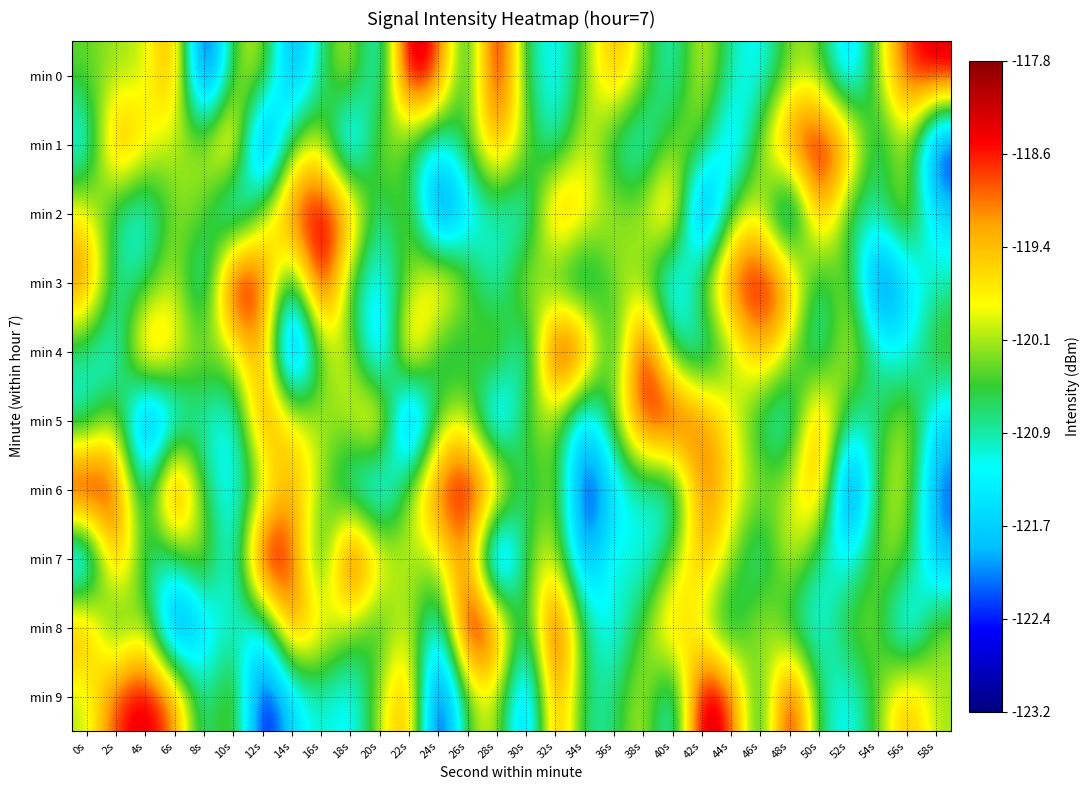

Reading left to right, what are all the values shown in this chart?

min 0: 0s=-120.4	2s=-120.2	4s=-120.1	6s=-118.9	8s=-123.2	10s=-120.3	12s=-119.9	14s=-122.3	16s=-120.8	18s=-119.8	20s=-121.6	22s=-117.8	24s=-118.6	26s=-121.2	28s=-117.9	30s=-120.8	32s=-121.4	34s=-120.4	36s=-119.1	38s=-120.2	40s=-121.2	42s=-119.7	44s=-120.9	46s=-121.3	48s=-120.2	50s=-120.3	52s=-121.9	54s=-120.2	56s=-118.6	58s=-118.2
min 1: 0s=-121.5	2s=-118.8	4s=-119.7	6s=-120.2	8s=-120.1	10s=-118.9	12s=-123.2	14s=-120.3	16s=-119.9	18s=-122.3	20s=-119.9	22s=-120.8	24s=-121.4	26s=-120.4	28s=-119.1	30s=-120.2	32s=-121.2	34s=-119.7	36s=-120.9	38s=-121.3	40s=-120.2	42s=-120.3	44s=-121.9	46s=-120.2	48s=-118.6	50s=-118.2	52s=-118.9	54s=-121.1	56s=-119.9	58s=-122.9
min 2: 0s=-119.7	2s=-120.9	4s=-121.3	6s=-120.2	8s=-120.3	10s=-121.9	12s=-120.2	14s=-118.6	16s=-118.2	18s=-118.9	20s=-121.1	22s=-119.9	24s=-122.9	26s=-121.6	28s=-120.9	30s=-121.5	32s=-118.8	34s=-119.7	36s=-120.2	38s=-120.1	40s=-118.9	42s=-123.2	44s=-120.3	46s=-119.9	48s=-122.3	50s=-118.8	52s=-120.9	54s=-120.8	56s=-119.8	58s=-121.6
min 3: 0s=-118.8	2s=-120.9	4s=-120.8	6s=-119.8	8s=-121.6	10s=-117.8	12s=-118.6	14s=-121.2	16s=-117.9	18s=-120.8	20s=-121.4	22s=-120.4	24s=-119.1	26s=-120.2	28s=-121.2	30s=-119.7	32s=-120.9	34s=-121.3	36s=-120.2	38s=-120.3	40s=-121.9	42s=-120.2	44s=-118.6	46s=-118.2	48s=-118.9	50s=-121.1	52s=-119.9	54s=-122.9	56s=-121.6	58s=-120.9
min 4: 0s=-120.9	2s=-121.5	4s=-118.8	6s=-119.7	8s=-120.2	10s=-120.1	12s=-118.9	14s=-123.2	16s=-120.3	18s=-119.9	20s=-122.3	22s=-118.8	24s=-120.9	26s=-120.8	28s=-119.8	30s=-121.6	32s=-117.8	34s=-118.6	36s=-121.2	38s=-117.9	40s=-120.8	42s=-121.4	44s=-120.4	46s=-119.1	48s=-120.2	50s=-121.2	52s=-119.7	54s=-120.9	56s=-121.3	58s=-120.2
min 5: 0s=-121.1	2s=-119.9	4s=-122.9	6s=-121.6	8s=-120.9	10s=-121.5	12s=-118.8	14s=-119.7	16s=-120.2	18s=-120.1	20s=-118.9	22s=-123.2	24s=-120.3	26s=-119.9	28s=-122.3	30s=-120.2	32s=-120.3	34s=-121.9	36s=-120.2	38s=-118.6	40s=-118.2	42s=-118.9	44s=-119.7	46s=-120.9	48s=-121.3	50s=-118.8	52s=-120.9	54s=-120.8	56s=-119.8	58s=-121.6
min 6: 0s=-117.8	2s=-118.6	4s=-121.2	6s=-117.9	8s=-120.8	10s=-121.4	12s=-120.4	14s=-119.1	16s=-120.2	18s=-121.2	20s=-121.9	22s=-120.2	24s=-118.6	26s=-118.2	28s=-118.9	30s=-121.1	32s=-119.9	34s=-122.9	36s=-121.6	38s=-120.9	40s=-121.5	42s=-118.8	44s=-119.7	46s=-120.2	48s=-120.1	50s=-118.9	52s=-123.2	54s=-120.3	56s=-119.9	58s=-122.3
min 7: 0s=-122.3	2s=-118.8	4s=-120.9	6s=-120.8	8s=-119.8	10s=-121.6	12s=-117.8	14s=-118.6	16s=-121.2	18s=-117.9	20s=-119.7	22s=-120.2	24s=-120.1	26s=-118.9	28s=-123.2	30s=-120.3	32s=-119.9	34s=-122.3	36s=-120.8	38s=-121.4	40s=-120.4	42s=-119.1	44s=-120.2	46s=-121.2	48s=-119.7	50s=-120.9	52s=-121.3	54s=-120.2	56s=-120.3	58s=-121.9
min 8: 0s=-118.9	2s=-121.1	4s=-119.9	6s=-122.9	8s=-121.6	10s=-120.9	12s=-121.5	14s=-118.8	16s=-119.7	18s=-120.2	20s=-120.8	22s=-119.8	24s=-121.6	26s=-117.8	28s=-118.6	30s=-121.2	32s=-117.9	34s=-120.8	36s=-121.4	38s=-120.4	40s=-119.1	42s=-120.2	44s=-121.2	46s=-119.7	48s=-120.9	50s=-121.3	52s=-120.2	54s=-120.3	56s=-121.9	58s=-120.2
min 9: 0s=-120.2	2s=-118.6	4s=-118.2	6s=-118.9	8s=-121.1	10s=-119.9	12s=-122.9	14s=-121.6	16s=-120.9	18s=-121.5	20s=-120.1	22s=-118.9	24s=-123.2	26s=-120.3	28s=-119.9	30s=-122.3	32s=-118.8	34s=-120.9	36s=-120.8	38s=-119.8	40s=-121.6	42s=-117.8	44s=-118.6	46s=-121.2	48s=-117.9	50s=-120.8	52s=-121.4	54s=-120.4	56s=-119.1	58s=-120.2